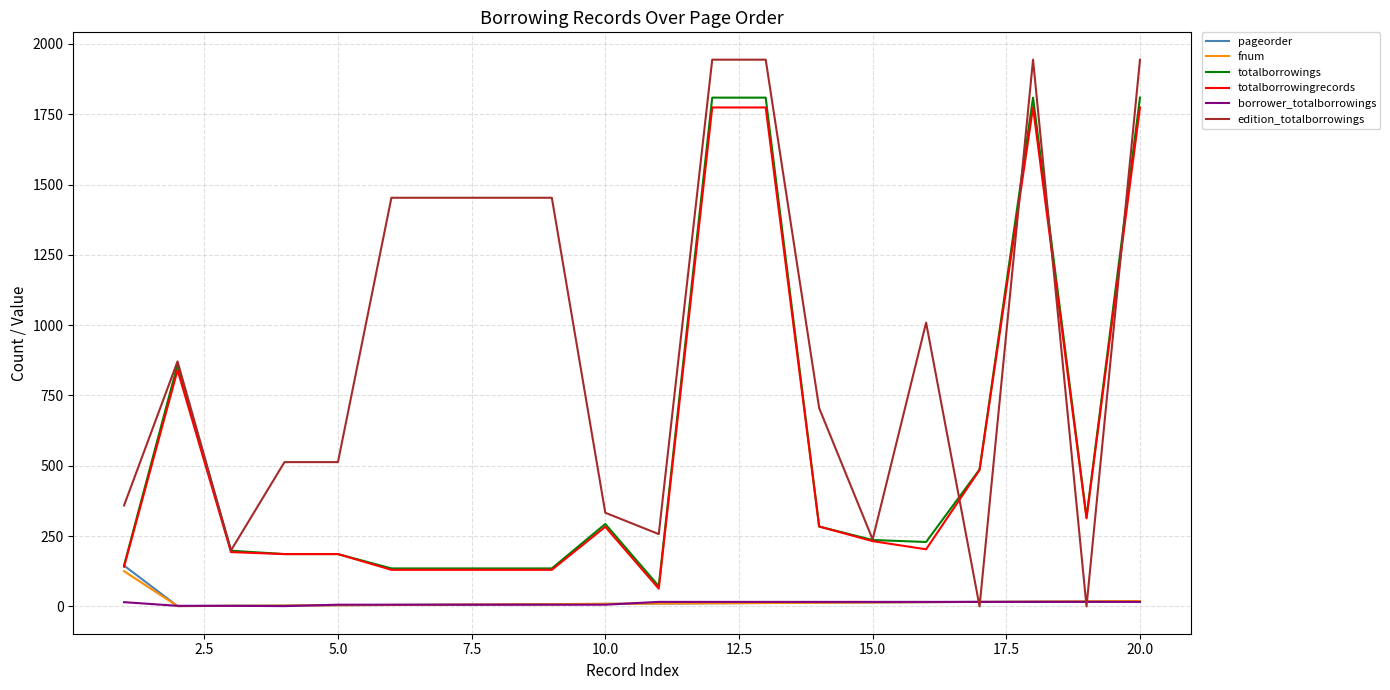

Which series has the largest total across all categories?

edition_totalborrowings